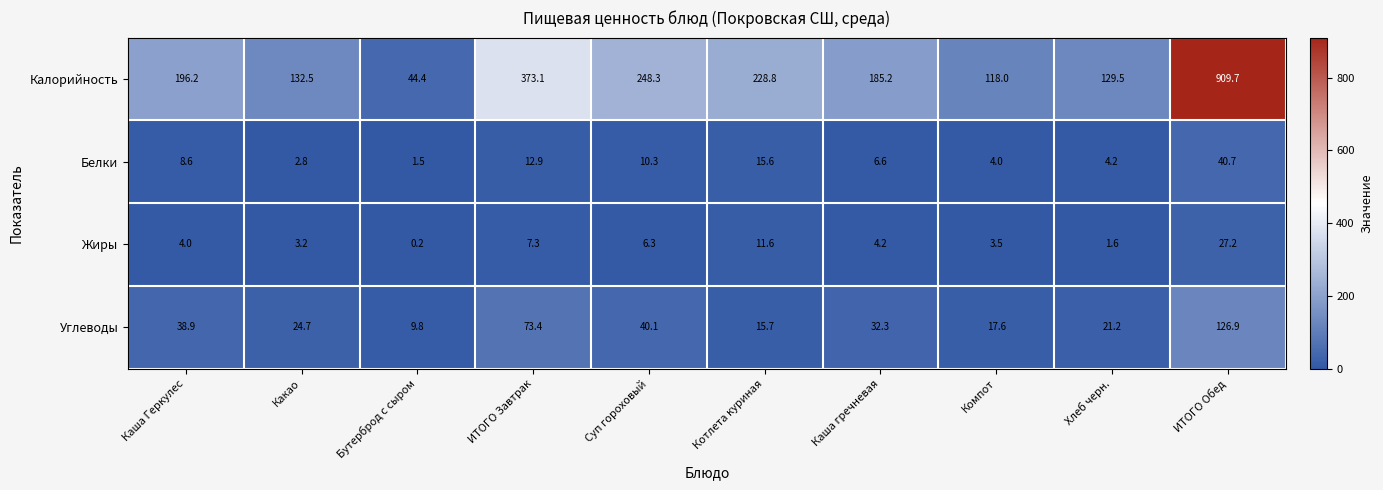

Which series has the widest spread of values?

Калорийность